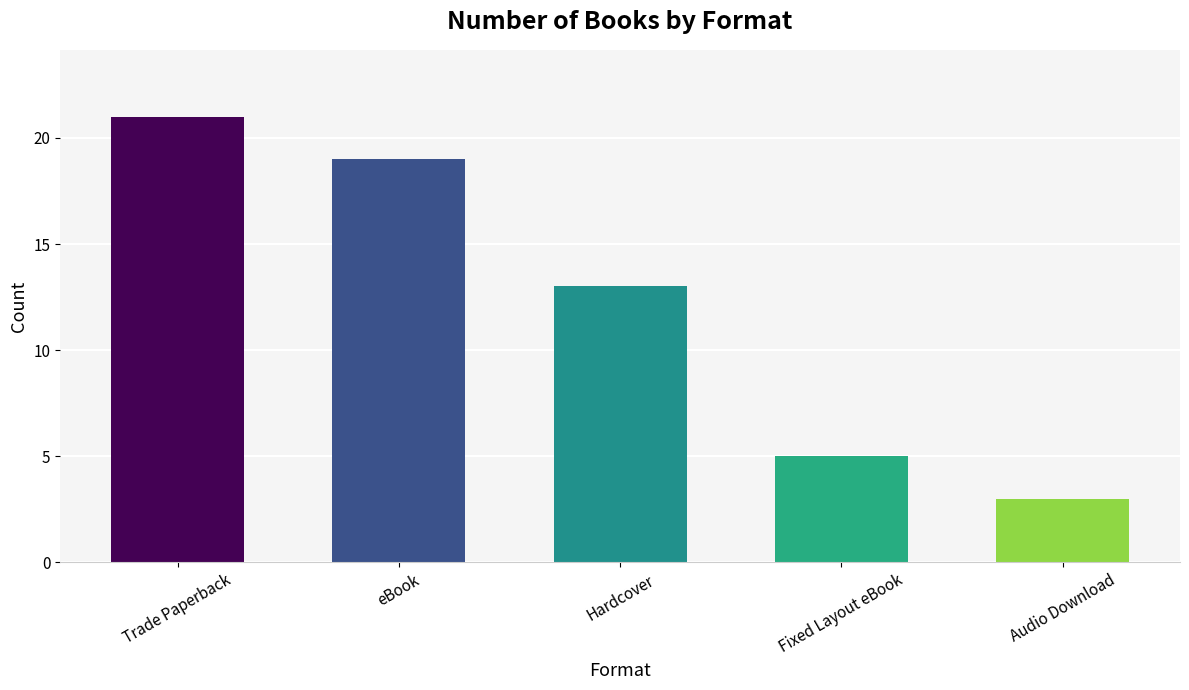

Rank the categories by value from lowest to highest.

Audio Download, Fixed Layout eBook, Hardcover, eBook, Trade Paperback